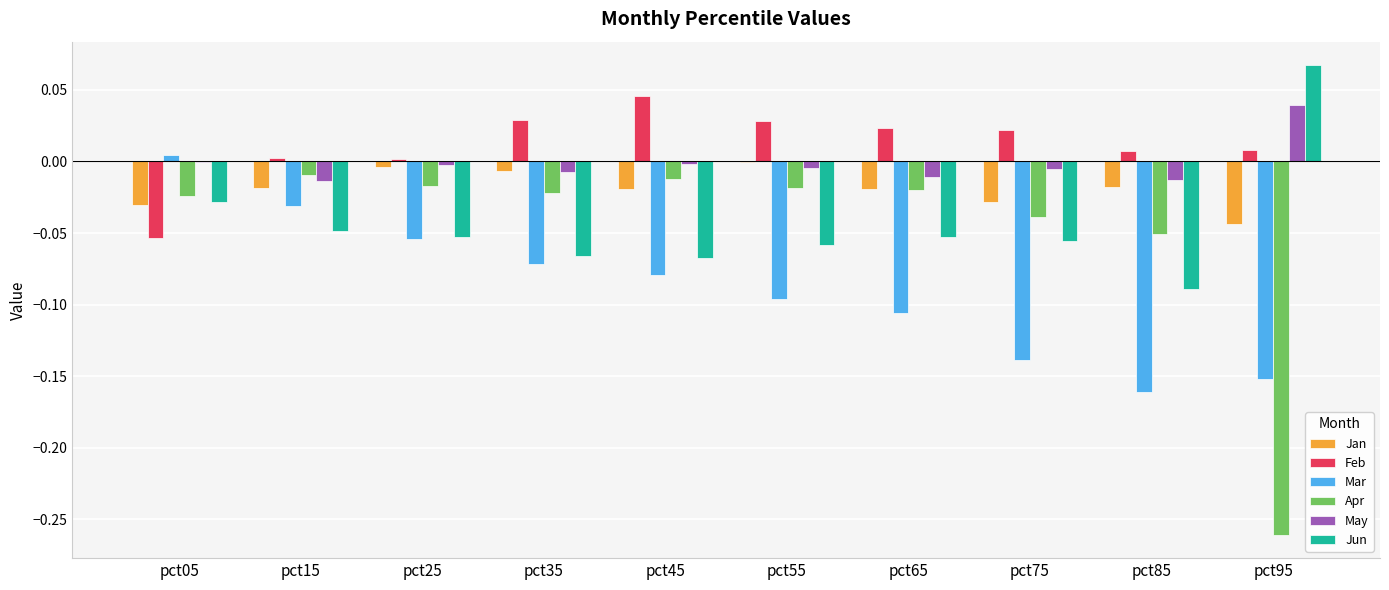

Which series changed the most between pct25 and pct65?

Mar